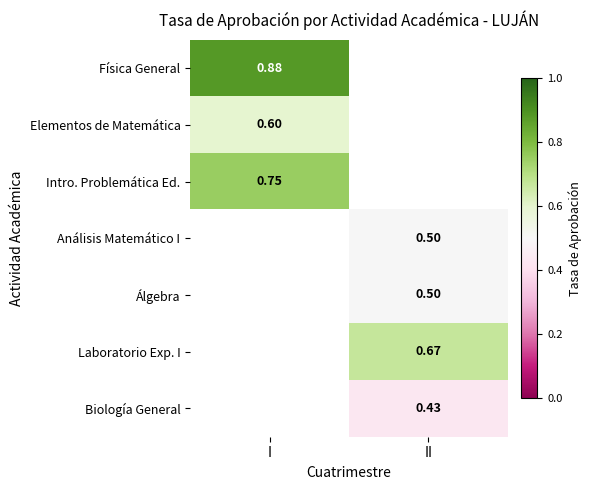

Which category has the highest value in the Física General series?

I